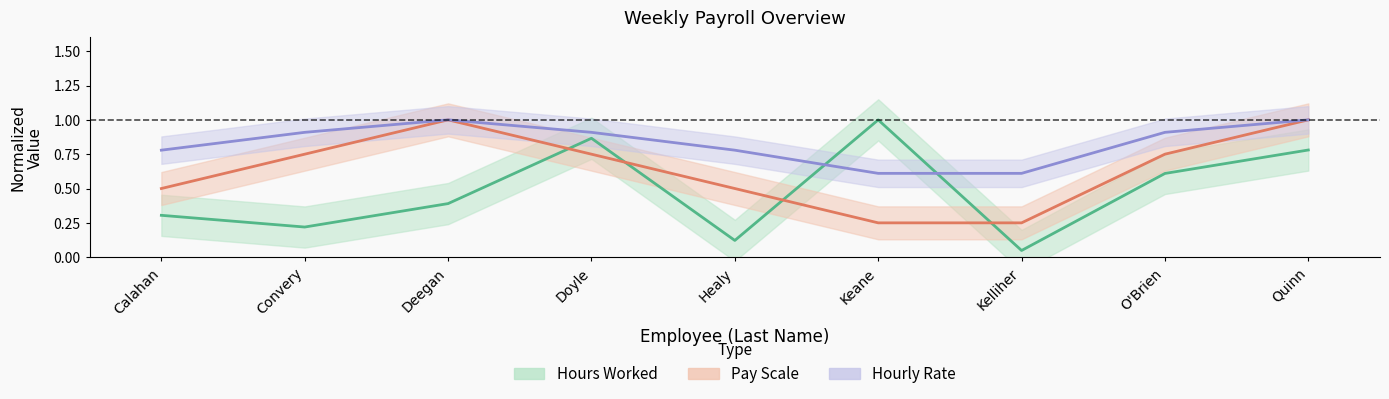

Does the chart have visible grid lines?

No